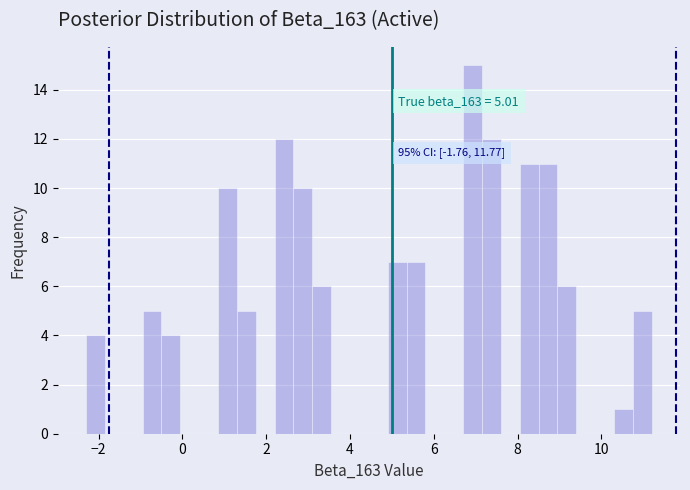

Around what value on the x-axis is the tallest bar? Give the approximate position of its centre, as read against the axis.

7.0